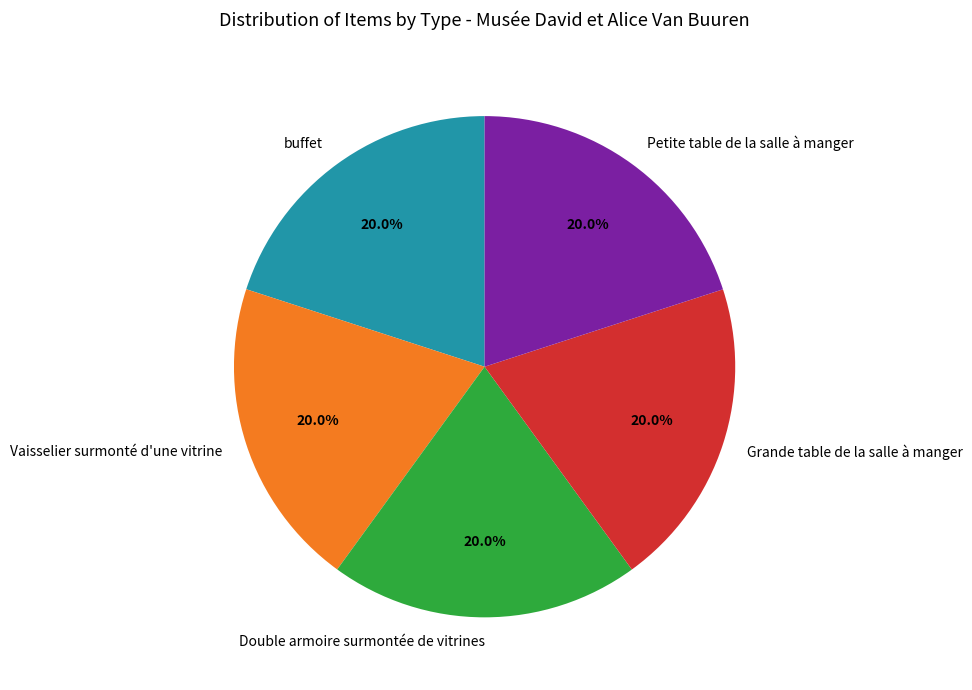

Approximately how many times larger is the value at Petite table de la salle à manger compared to buffet?

1.0